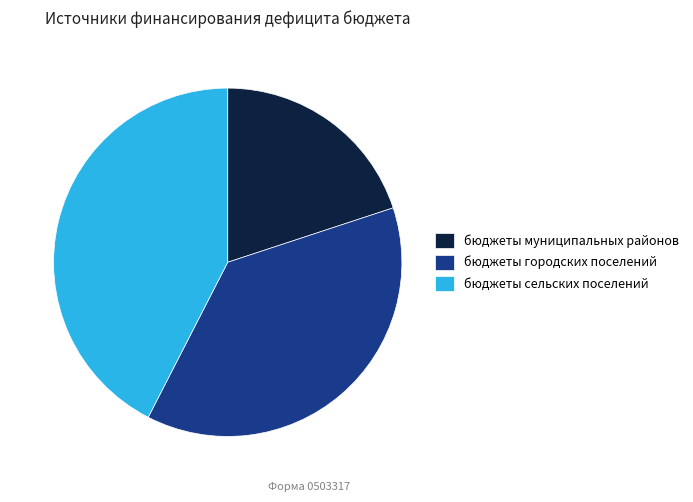

What is the largest slice in the pie chart?

бюджеты сельских поселений